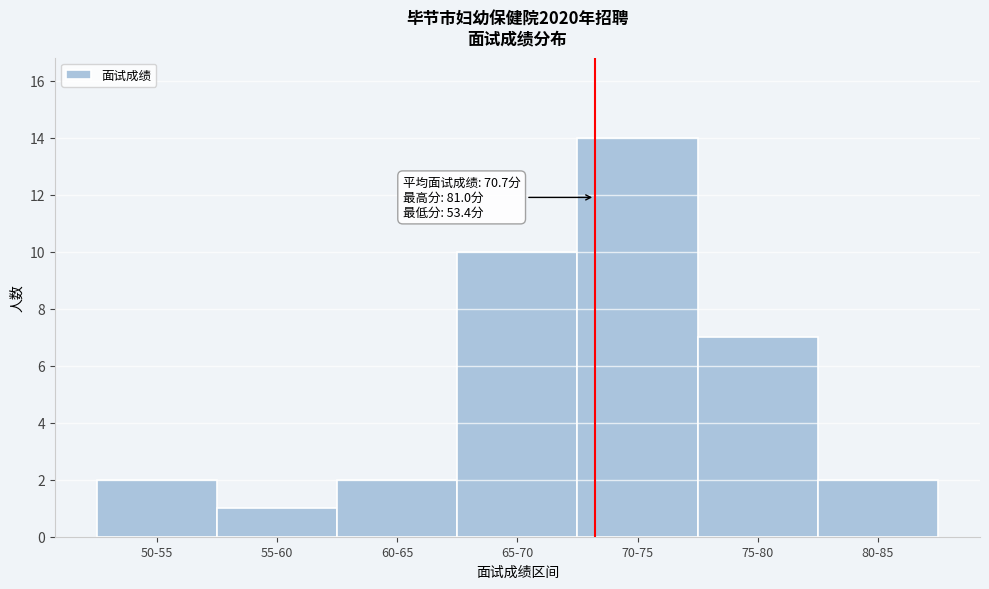

Reading left to right, what are all the values shown in this chart?

2	1	2	10	14	7	2